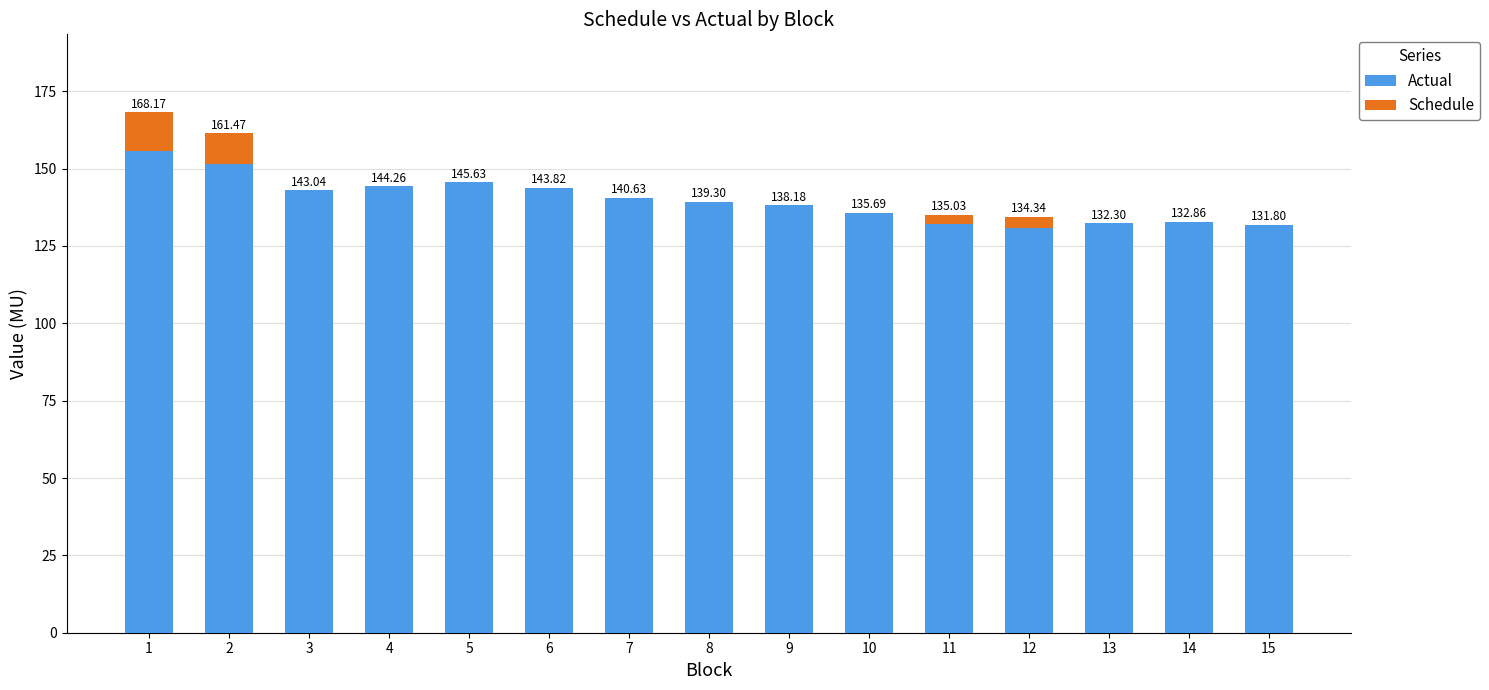

What is the average value of the Actual series?

139.8